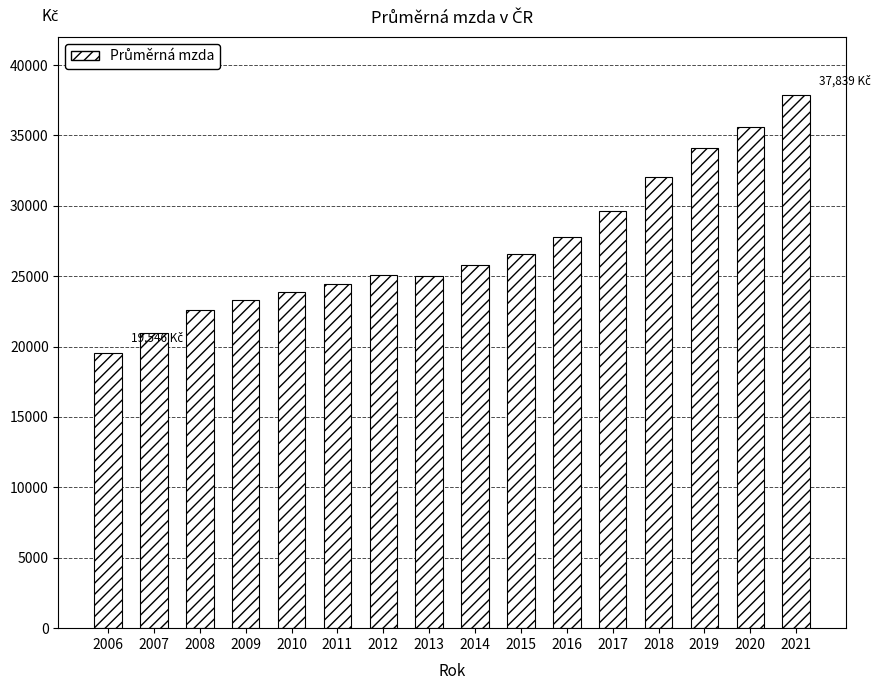

What is the smallest value displayed?

19546